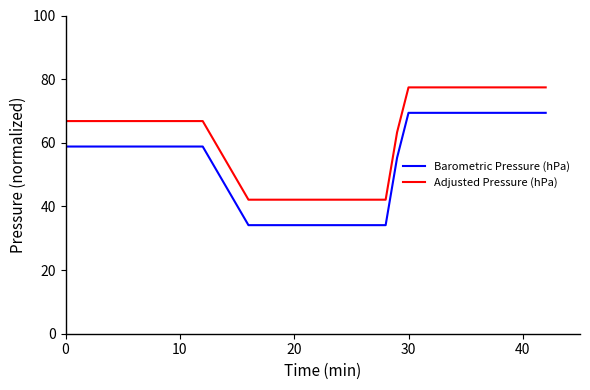

What is the minimum value shown in the chart?

34.1